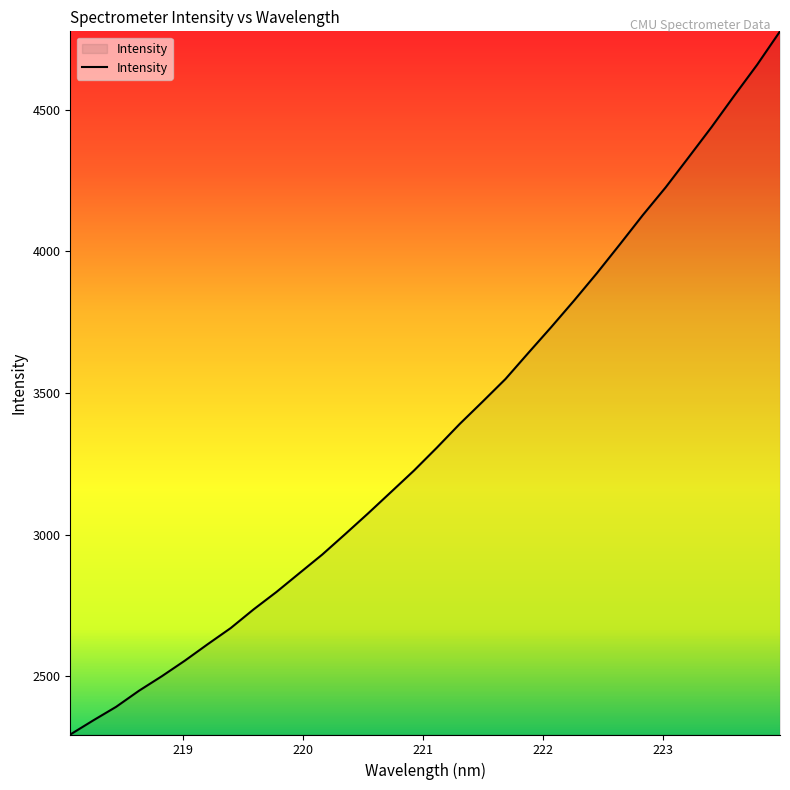

What is the difference between the maximum and minimum values?

2480.8